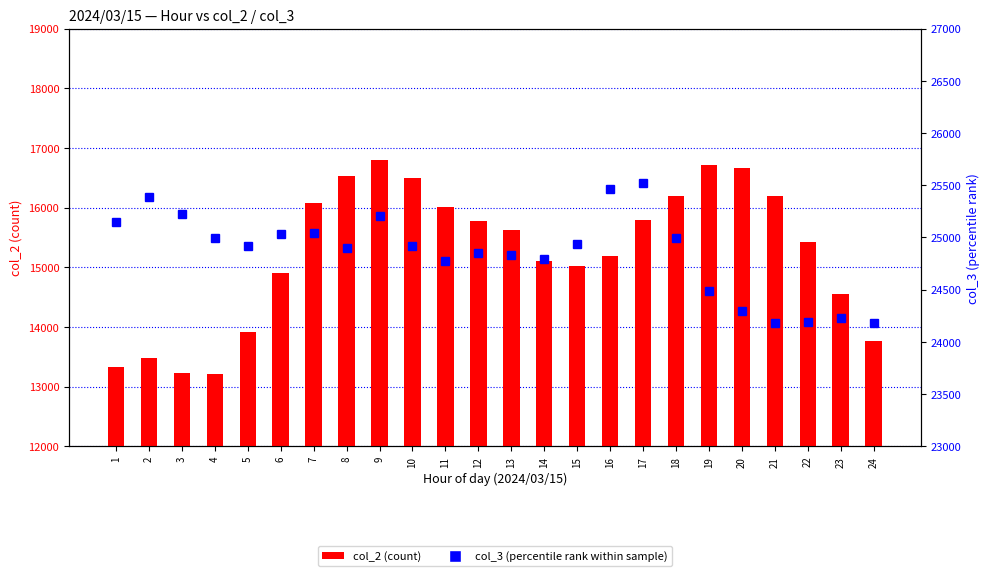

Reading left to right, transcribe all the data shown in this chart.

col_2: 1=13327	2=13481	3=13224	4=13212	5=13918	6=14898	7=16083	8=16530	9=16806	10=16503	11=16009	12=15770	13=15623	14=15102	15=15016	16=15183	17=15796	18=16201	19=16719	20=16668	21=16192	22=15418	23=14554	24=13764
col_3: 1=25144	2=25392	3=25229	4=24997	5=24922	6=25033	7=25039	8=24902	9=25206	10=24915	11=24774	12=24847	13=24832	14=24789	15=24940	16=25466	17=25521	18=24997	19=24488	20=24293	21=24185	22=24188	23=24231	24=24185